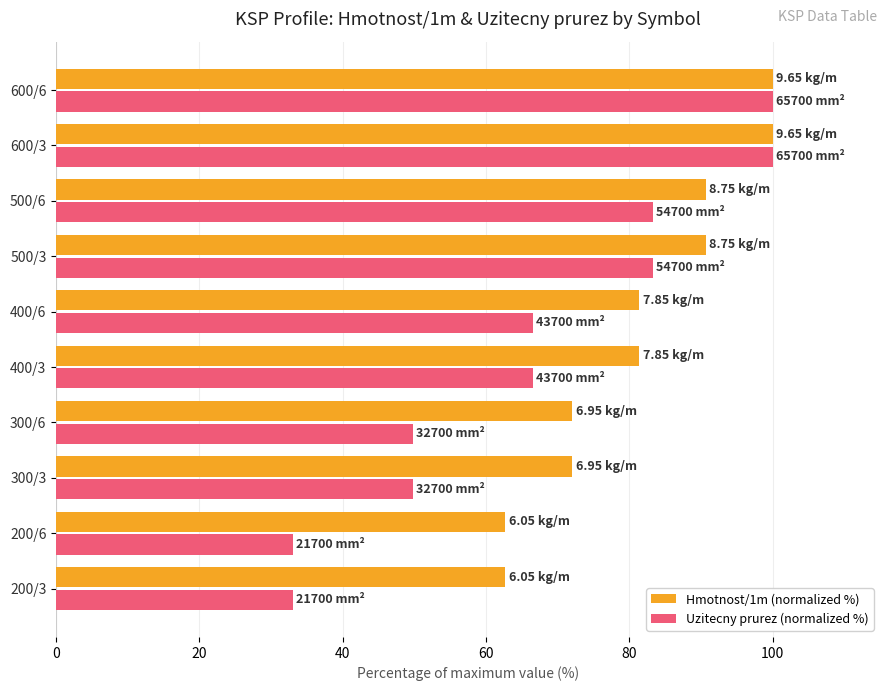

At how many categories does at least one series exceed 42?

10